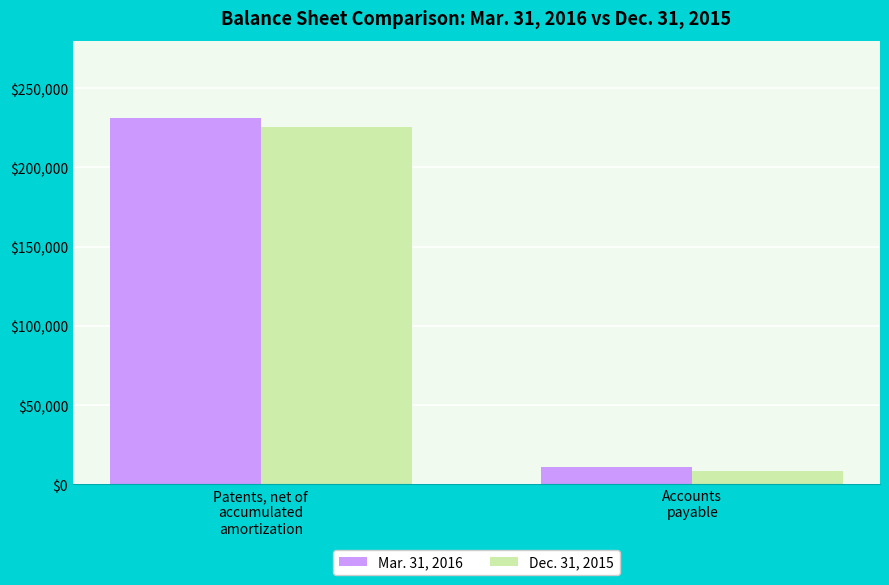

True or false: Dec. 31, 2015 has a value of 326663 at Patents, net of
accumulated
amortization.

False